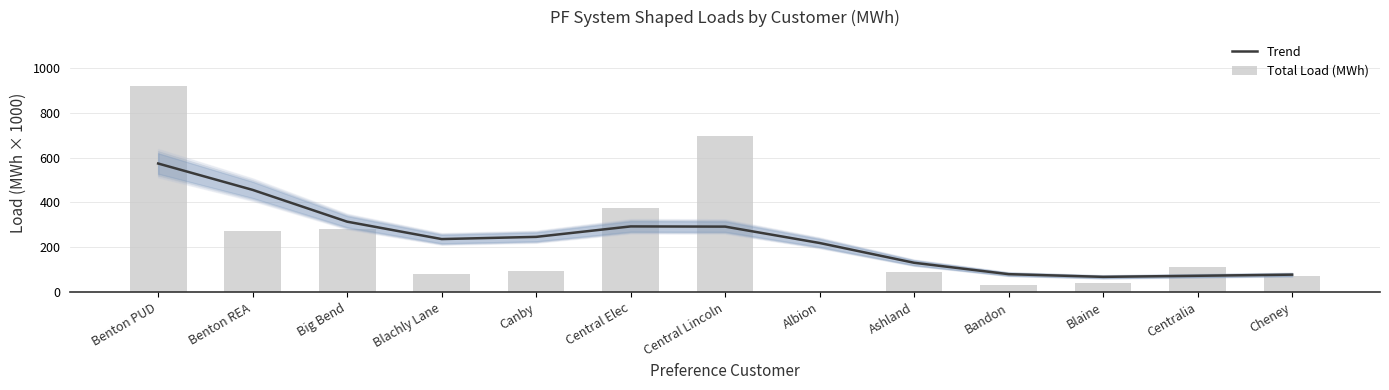

Rank the categories by Trend value from lowest to highest.

Blaine, Centralia, Cheney, Bandon, Ashland, Albion, Blachly Lane, Canby, Central Lincoln, Central Elec, Big Bend, Benton REA, Benton PUD